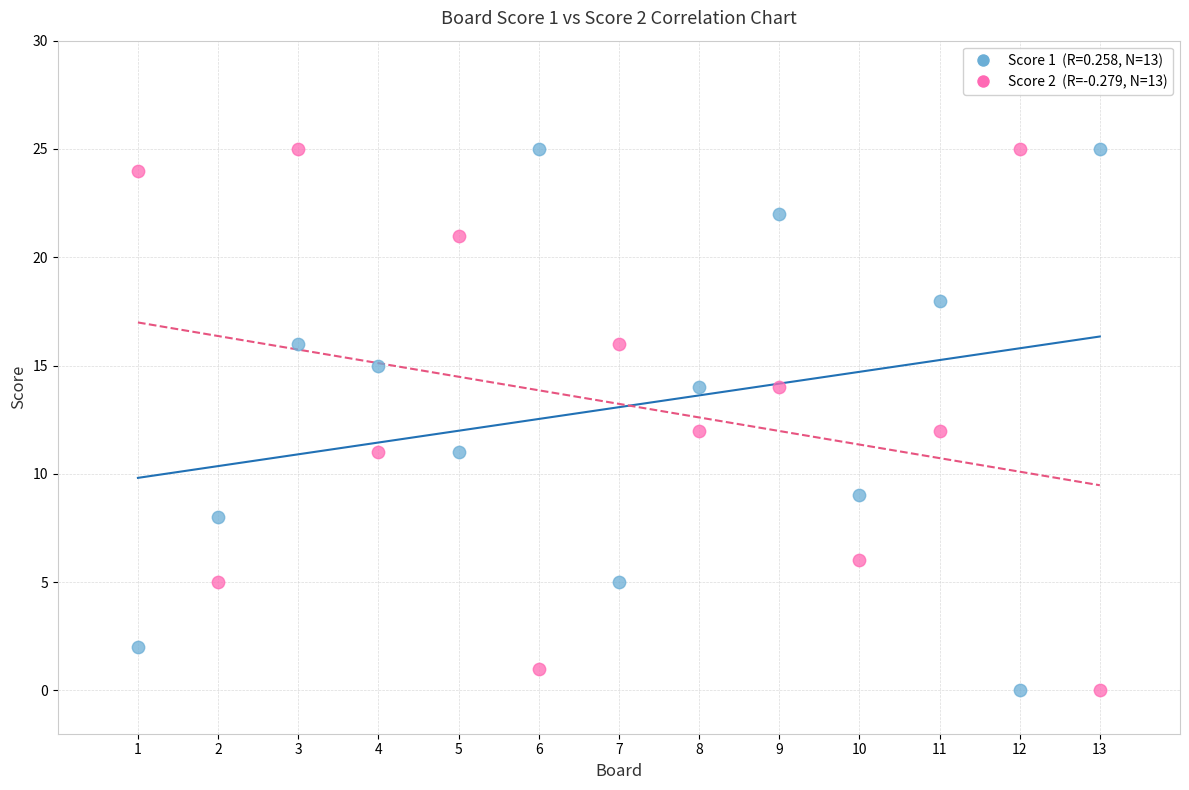

Across all data points, what is the range of X values (max minus min)?

12